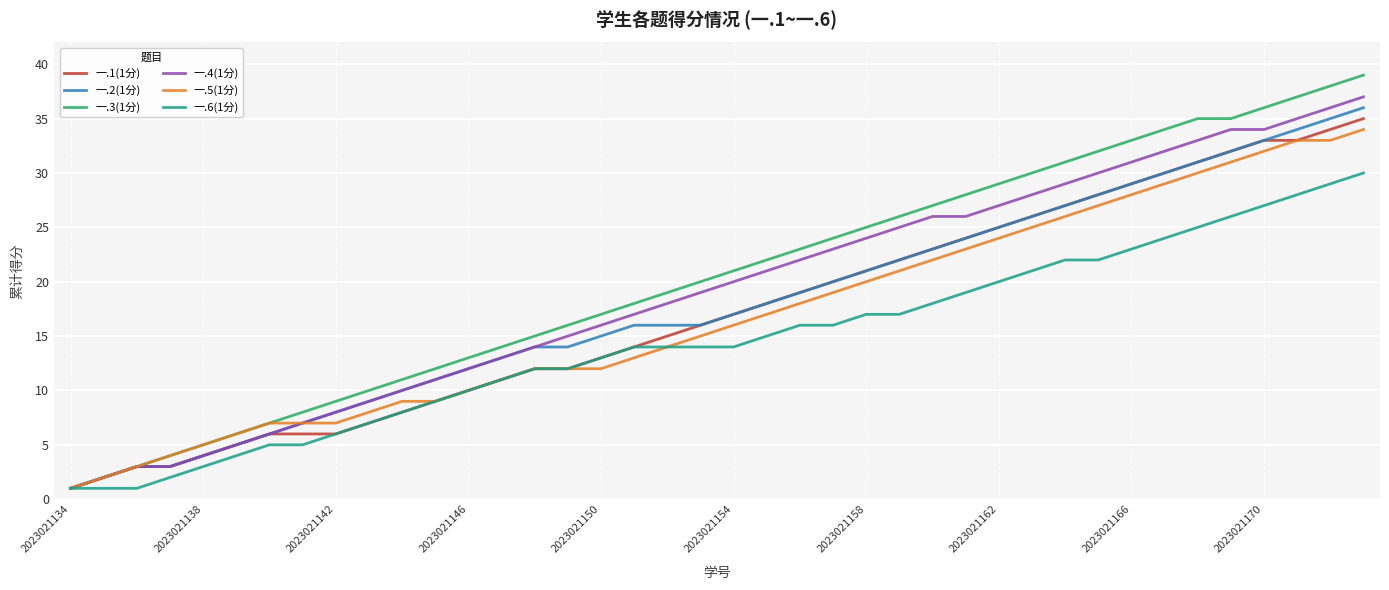

Which series has the largest range (max minus min)?

一.3(1分)